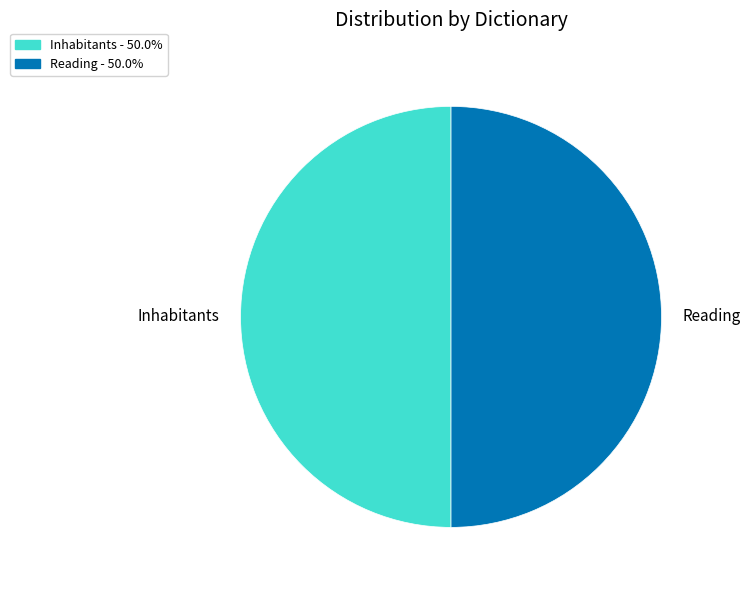

Approximately how many times larger is the value at Inhabitants compared to Reading?

1.0